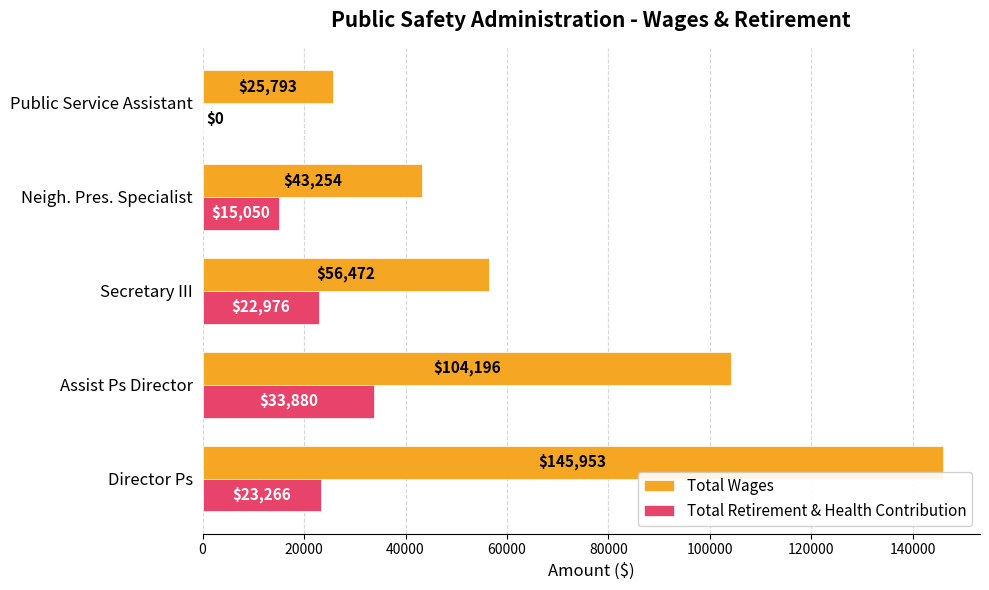

At which label is Total Retirement & Health Contribution closest to 16940?

Neigh. Pres. Specialist